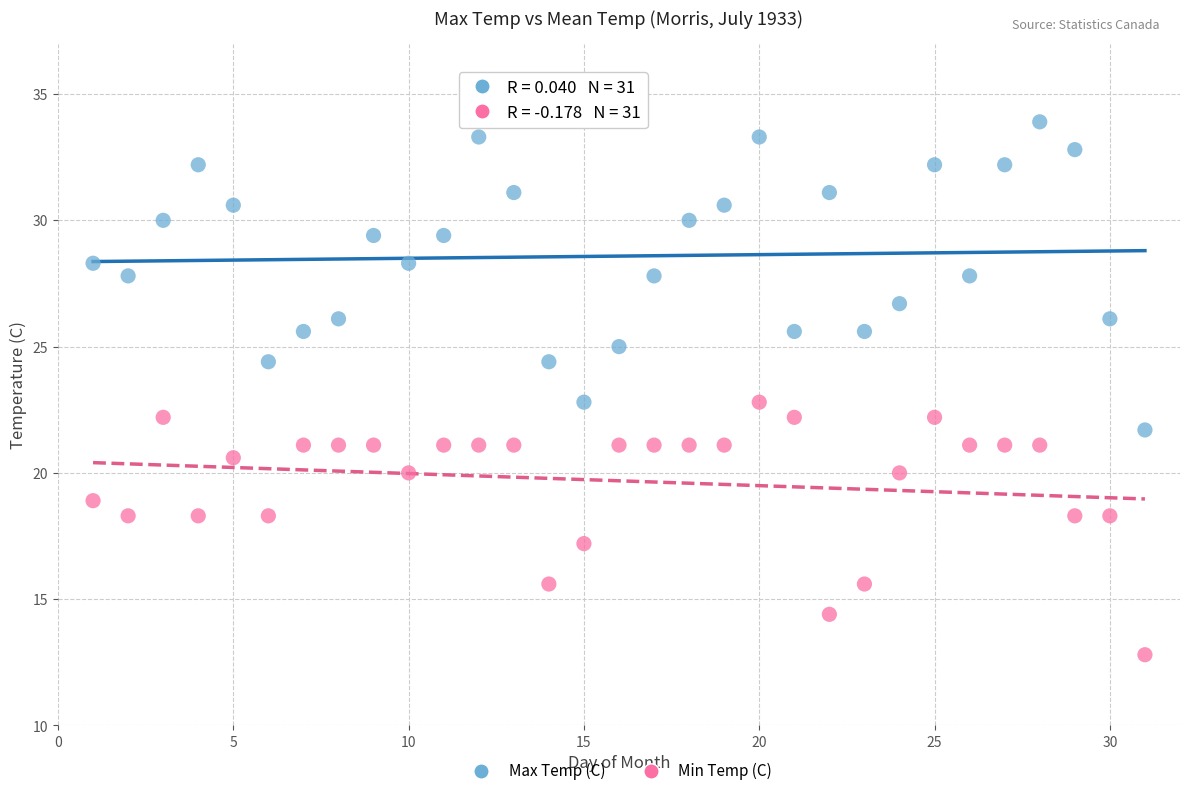

What is the X range (max minus min) for the scatter plot?

30.0